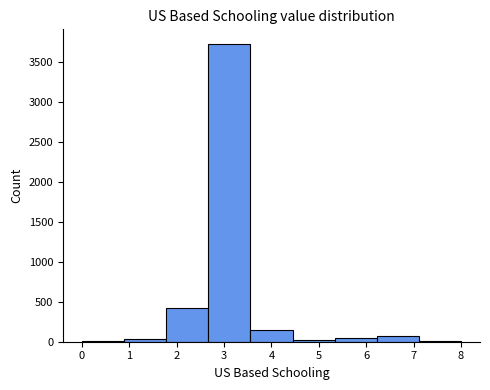

Reading left to right, transcribe this chart: for each bar, give the range it covers on the x-axis and its height. Neither the bar edges nor the heights are printed on the chart, so give them approximately, as read against the axes.

0.0 to 0.9: under 50
0.9 to 1.8: under 50
1.8 to 2.7: 400
2.7 to 3.6: 3700
3.6 to 4.4: 150
4.4 to 5.3: under 50
5.3 to 6.2: under 50
6.2 to 7.1: 50
7.1 to 8.0: under 50